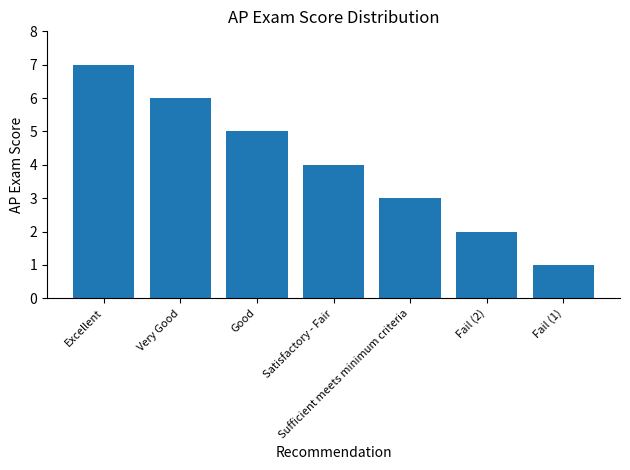

Which has a higher value, Sufficient meets minimum criteria or Fail (2)?

Sufficient meets minimum criteria